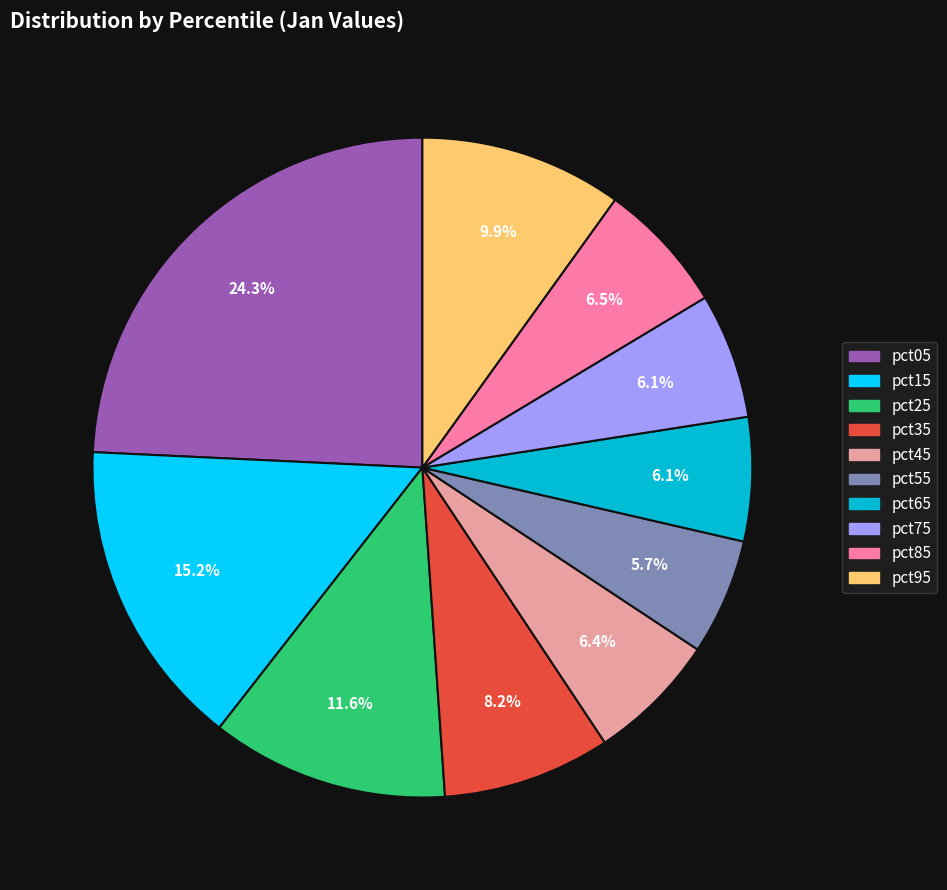

What is the largest slice in the pie chart?

pct05